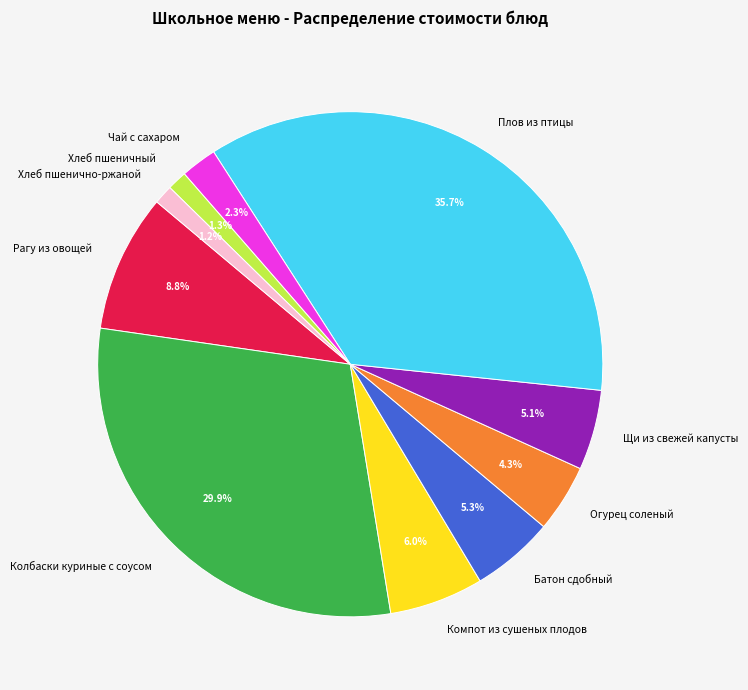

Count the number of slices in the pie.

10